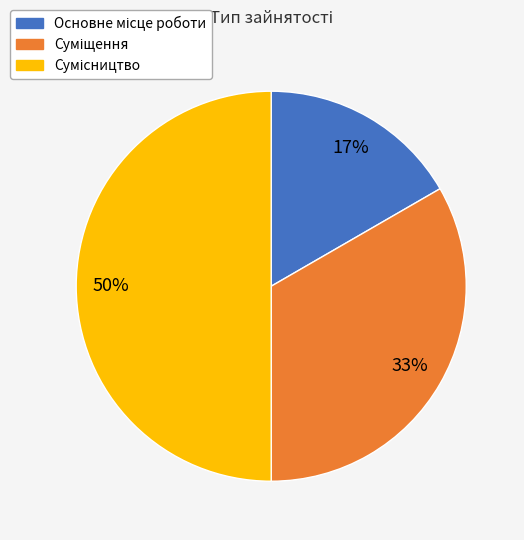

To the nearest percent, what is the average slice percentage?

33%